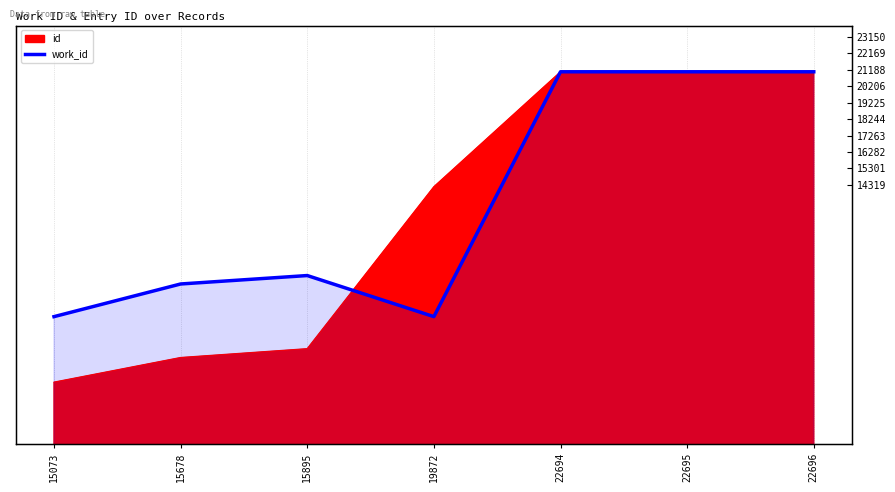

What is the sum of the values at 22694 and 19872?

39379.2